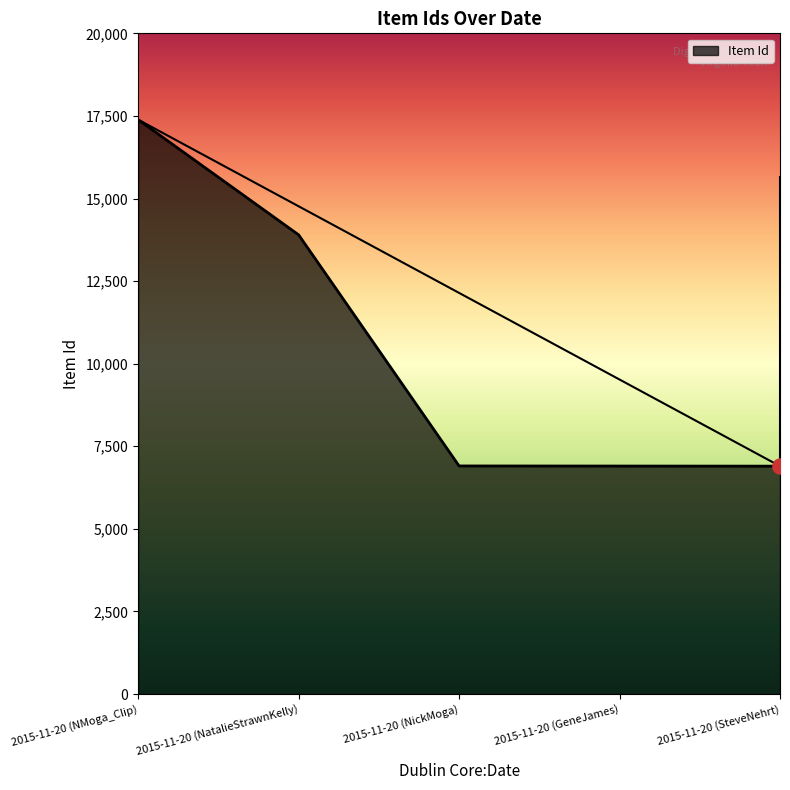

What is the change in value from 2015-11-20 (NickMoga) to 2015-11-20 (SteveNehrt)?

-6